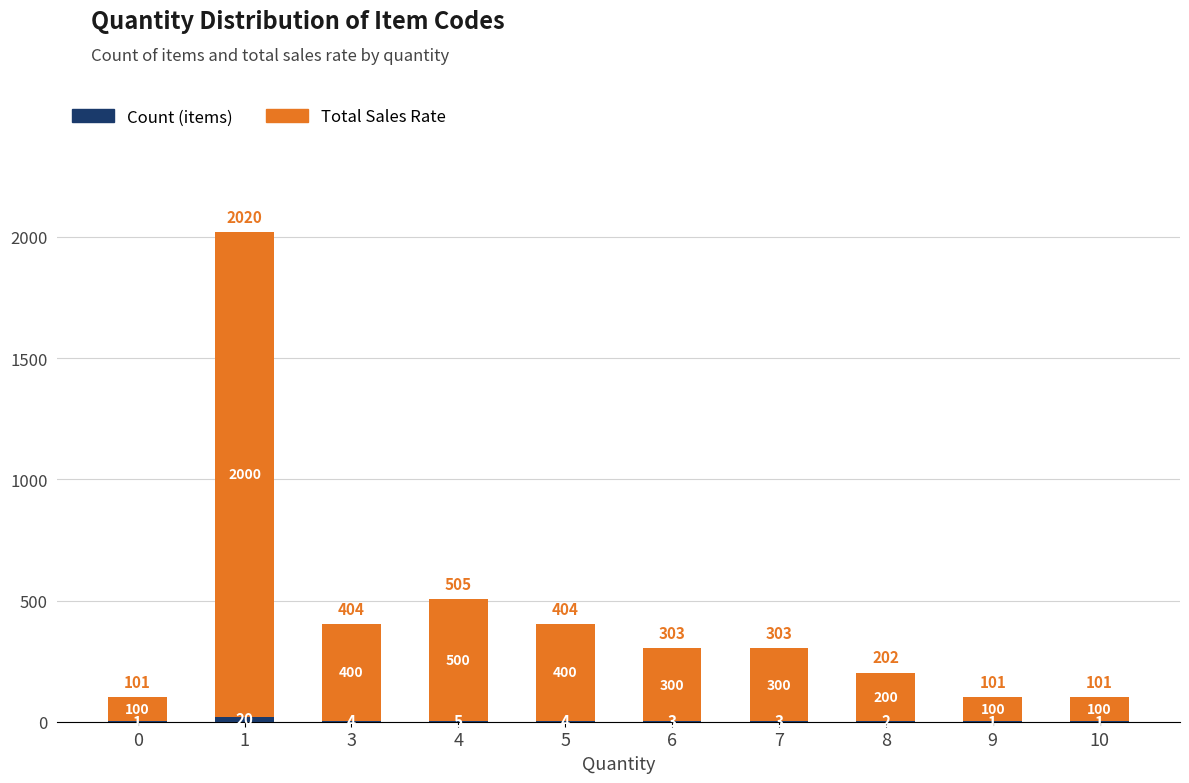

What is the total value across all series at 4?

505